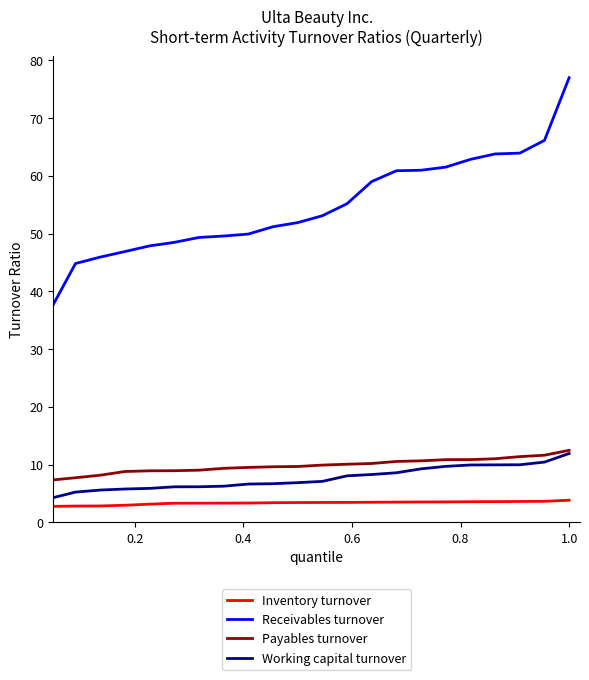

Which series has the largest total across all categories?

Receivables turnover